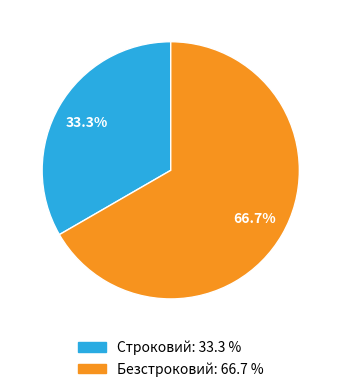

Is Строковий the majority of the pie?

No